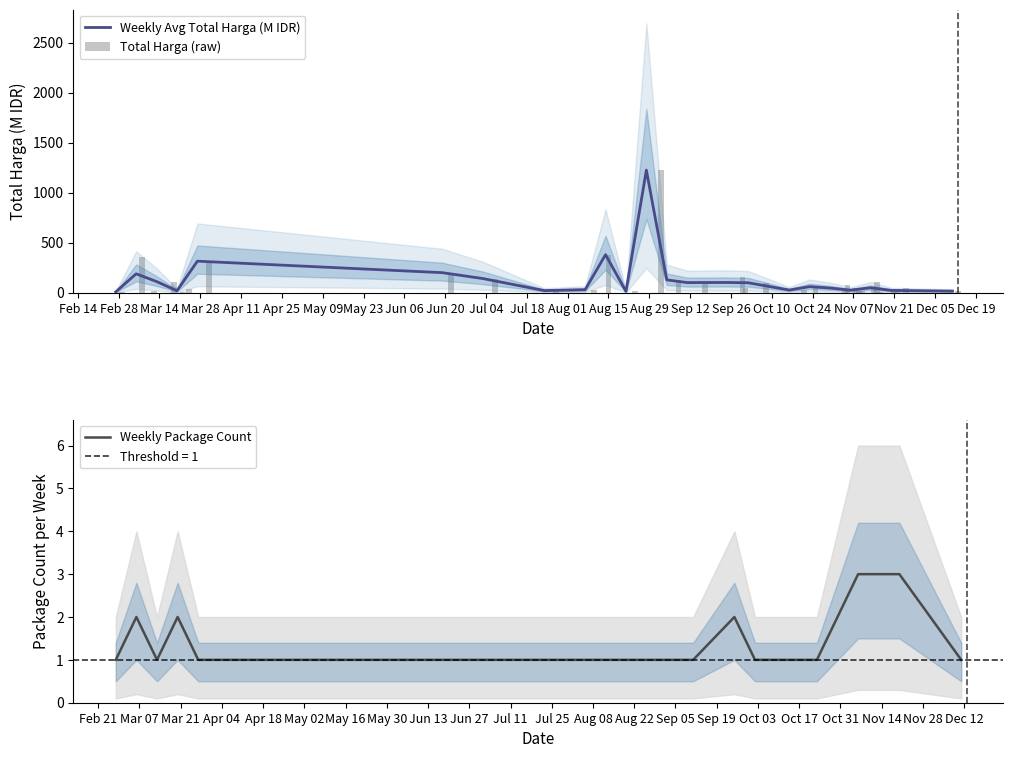

Reading left to right, transcribe all the data shown in this chart.

6.9	359.5	15.8	110.4	2.4	34.1	314.1	199.2	139.8	19.9	29.0	379.1	12.0	1224.7	127.0	100.0	152.5	49.5	98.0	25.2	59.4	14.4	75.9	48.1	11.1	13.4	30.8	110.0	3.8	11.8	5.1	48.1	14.8